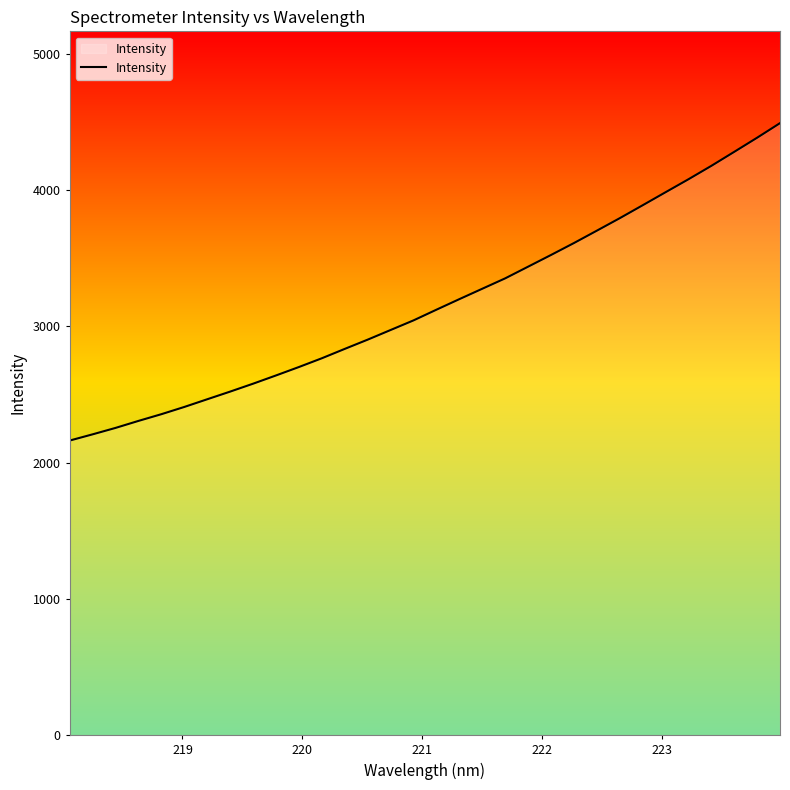

What is the difference between the maximum and minimum values?

2329.1